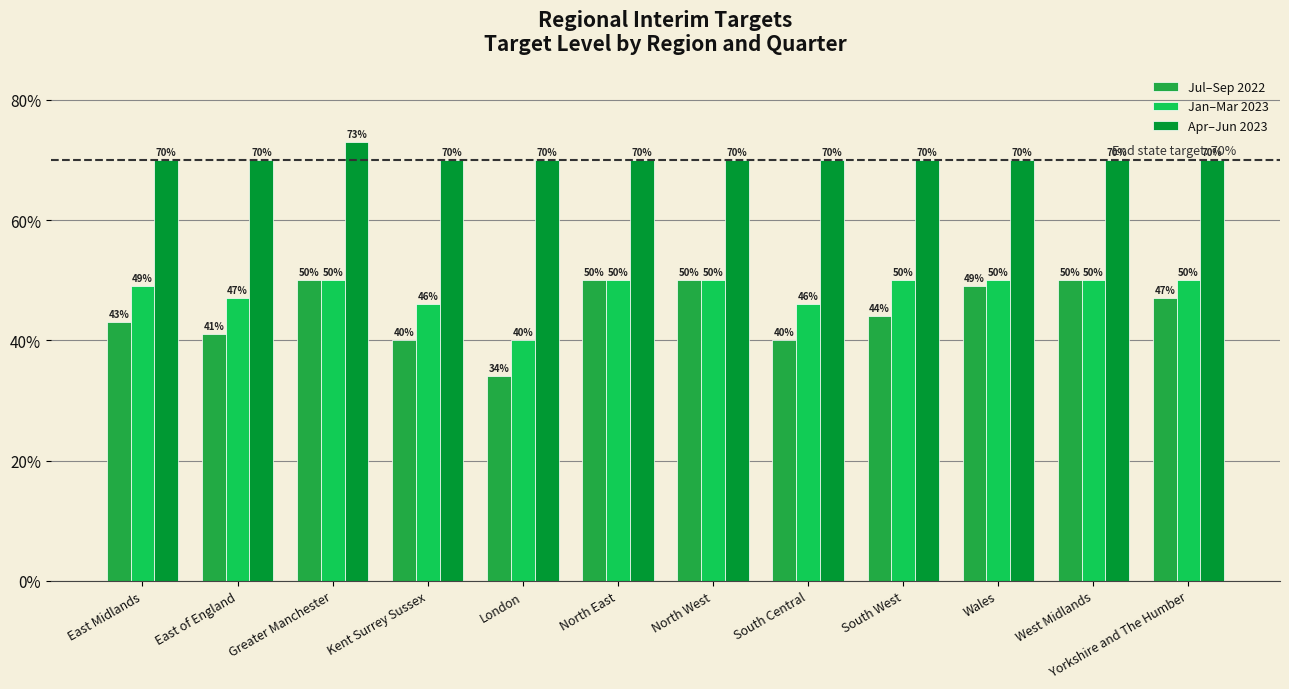

Which category has the lowest value in the Jul–Sep 2022 series?

London